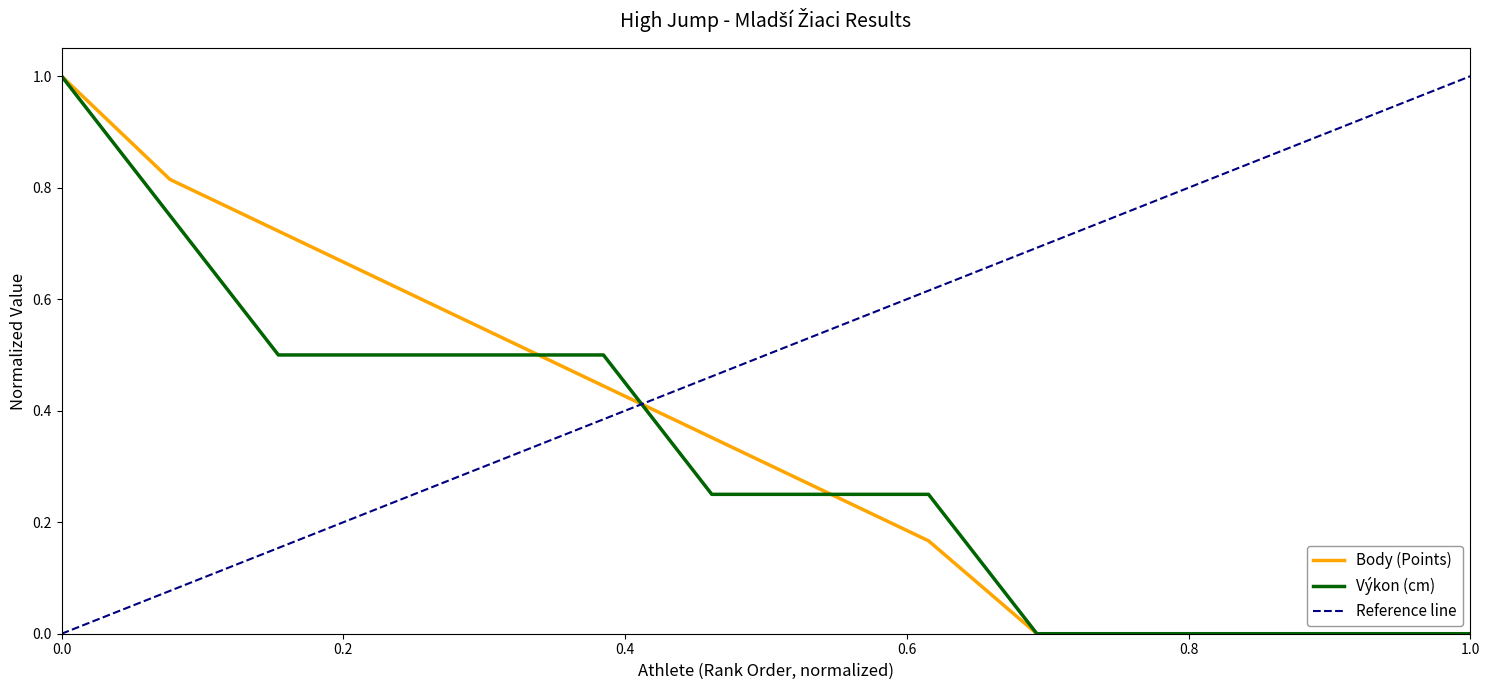

Is it true that Body (Points) equals 0.3 at 0.0?

False